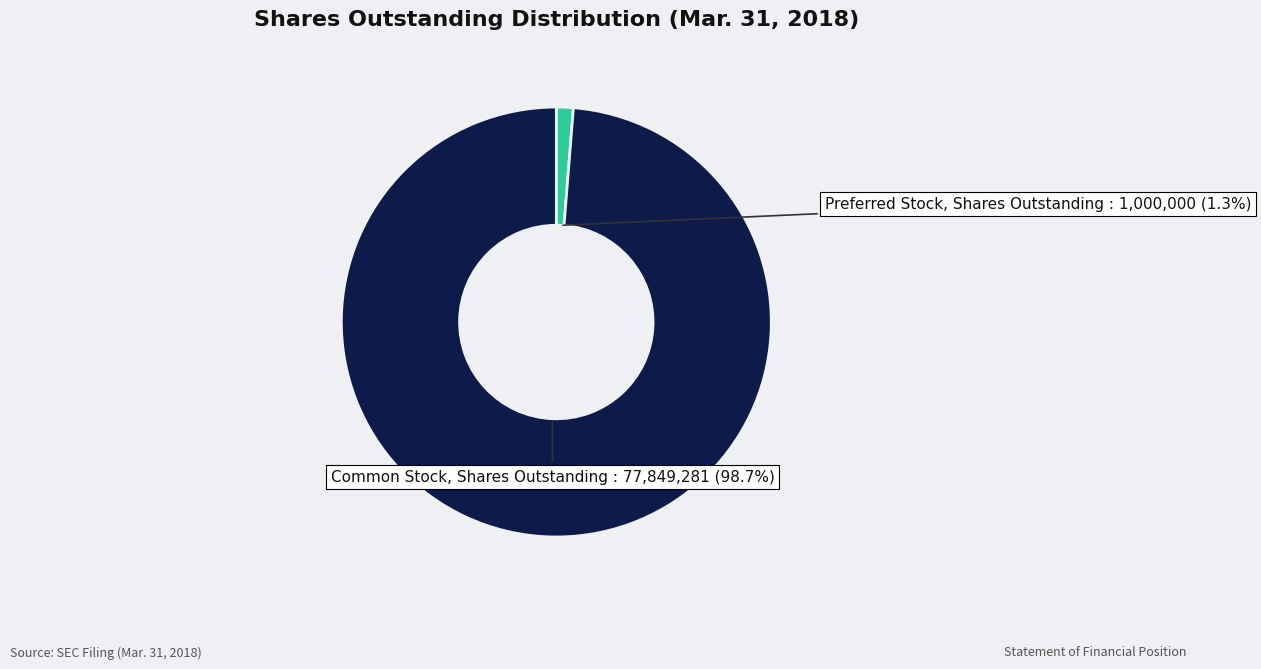

Does any single category account for the majority?

Yes